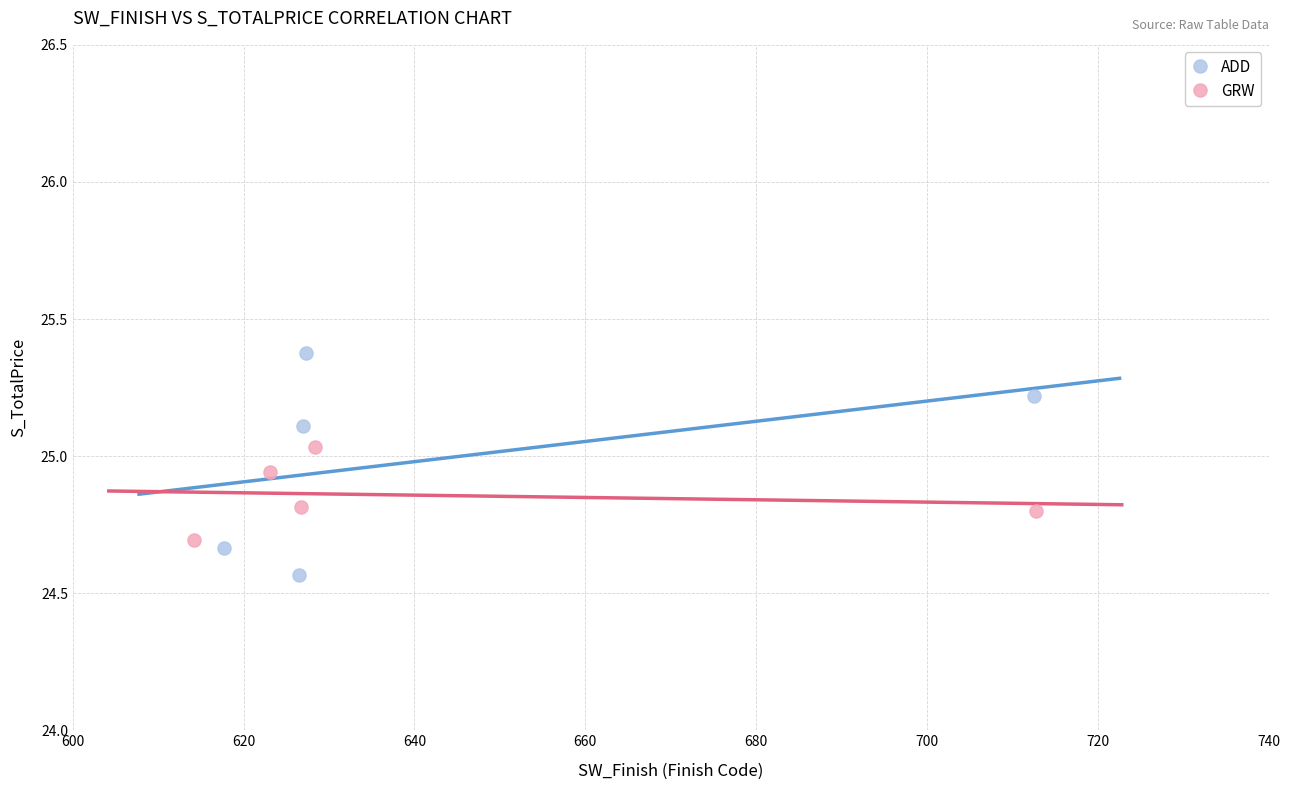

Which series has the widest spread of Y values?

ADD